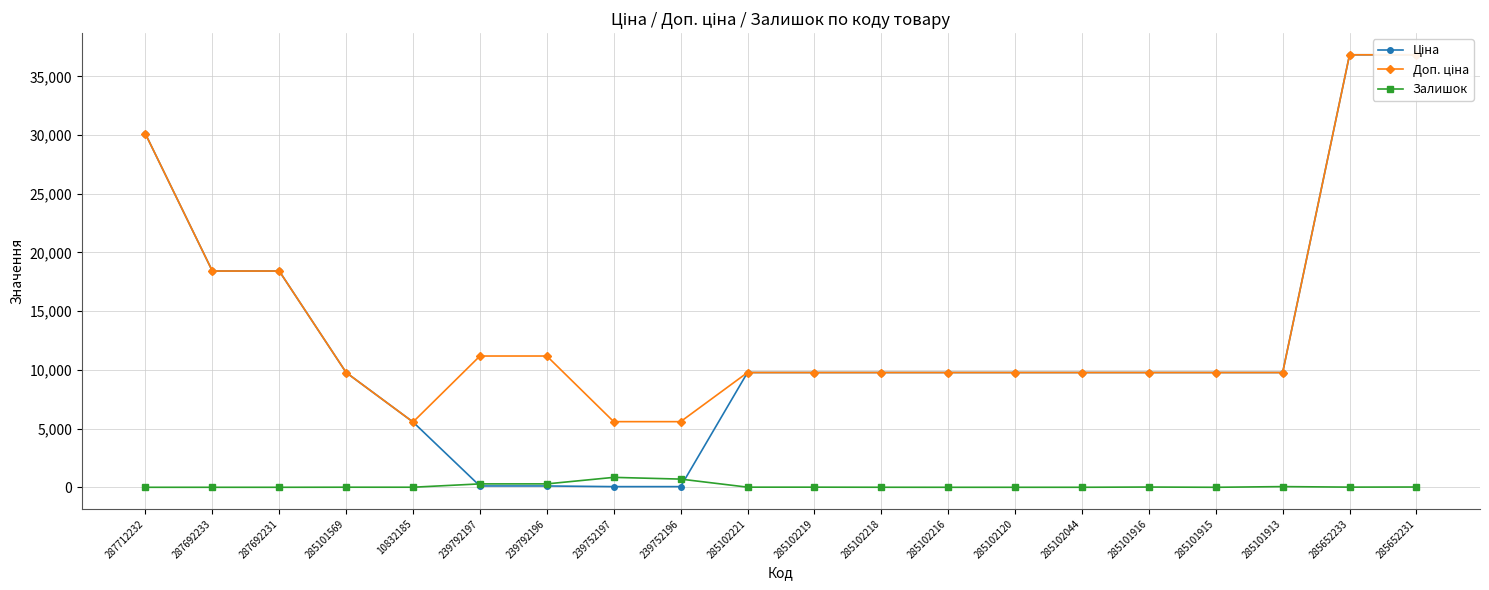

What is the label of the 19th point from the right?

287692233